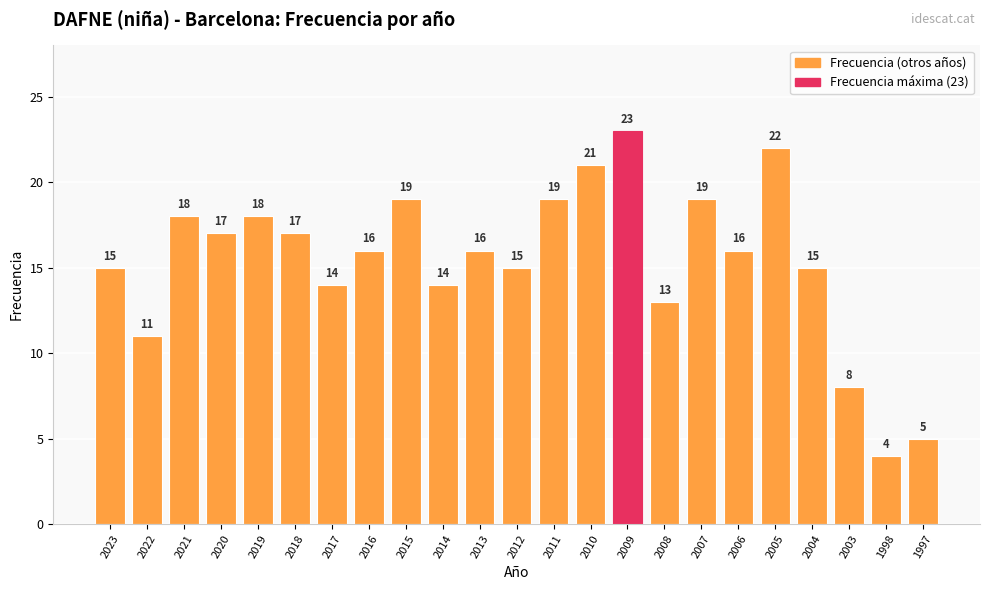

What is the difference between the maximum and second lowest values?

18